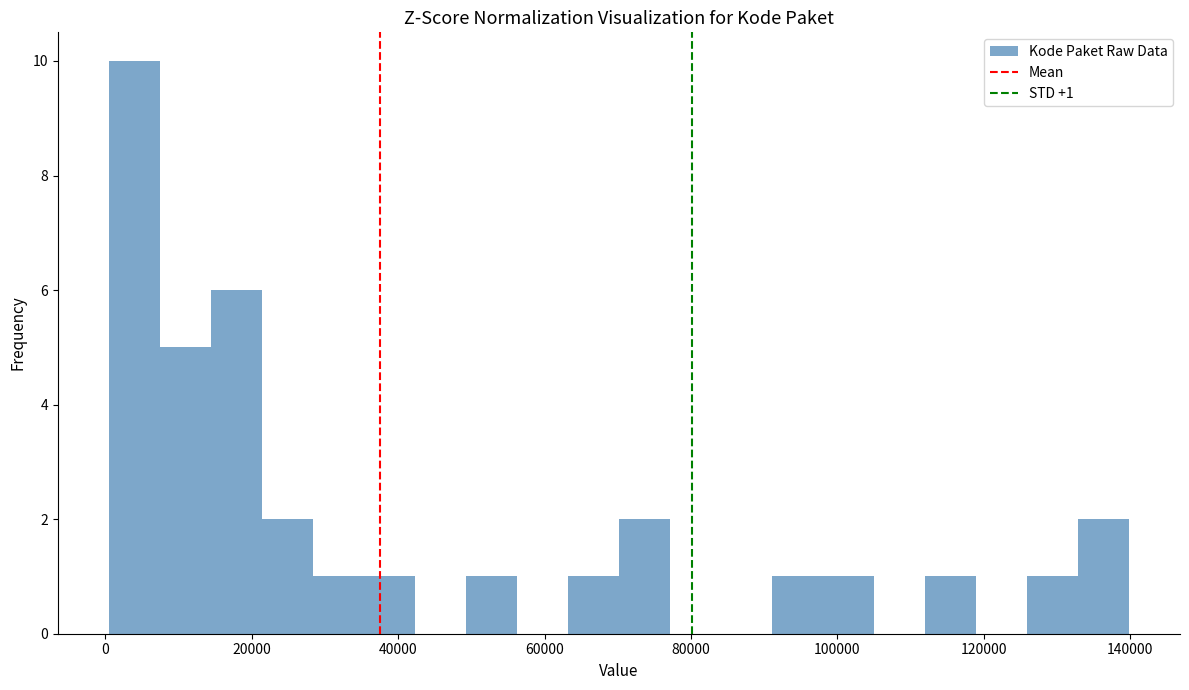

Read against the x-axis, roughly where is the centre of the tallest bar?

4000